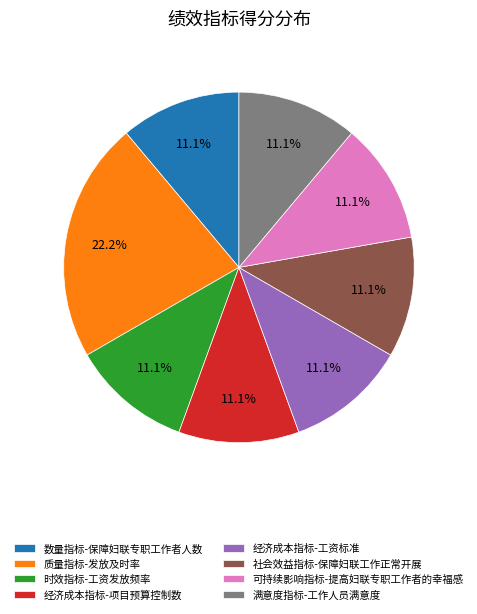

What is the ratio of the value at 经济成本指标-工资标准 to the value at 数量指标-保障妇联专职工作者人数?

1.0